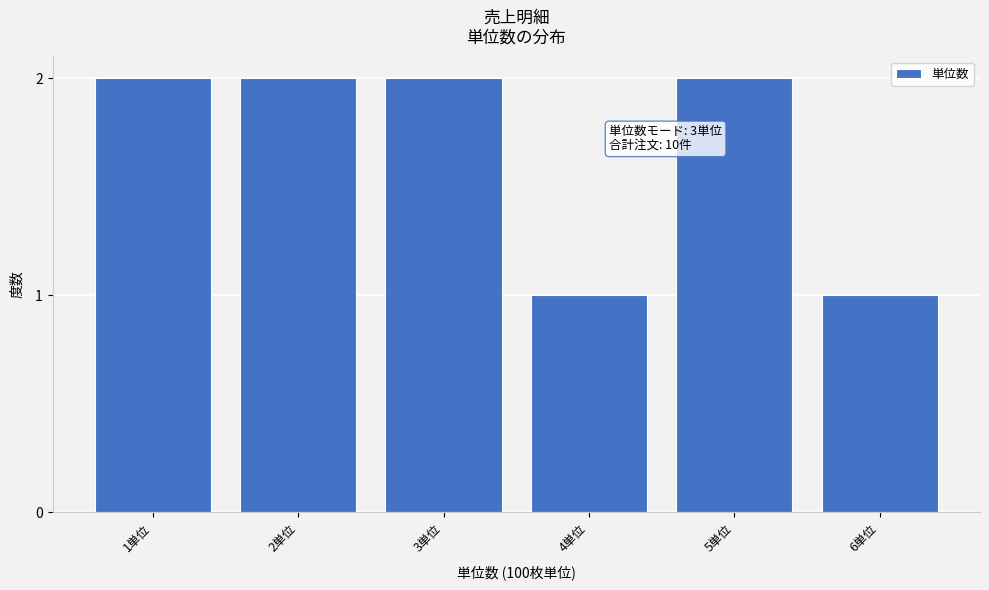

Reading right to left, transcribe all the data shown in this chart.

6単位=1	5単位=2	4単位=1	3単位=2	2単位=2	1単位=2